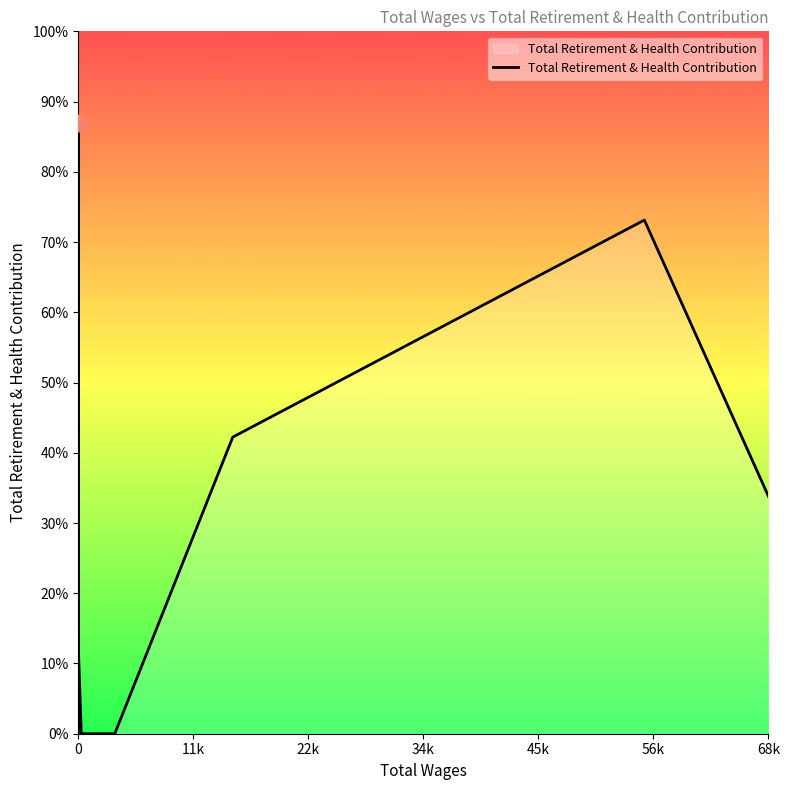

Which has a higher value, 34k or 56k?

56k